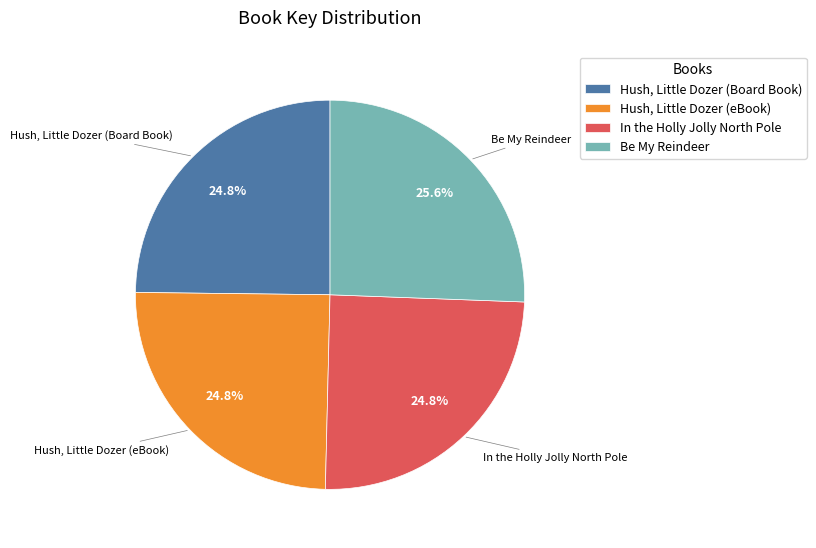

What is the largest slice in the pie chart?

Be My Reindeer